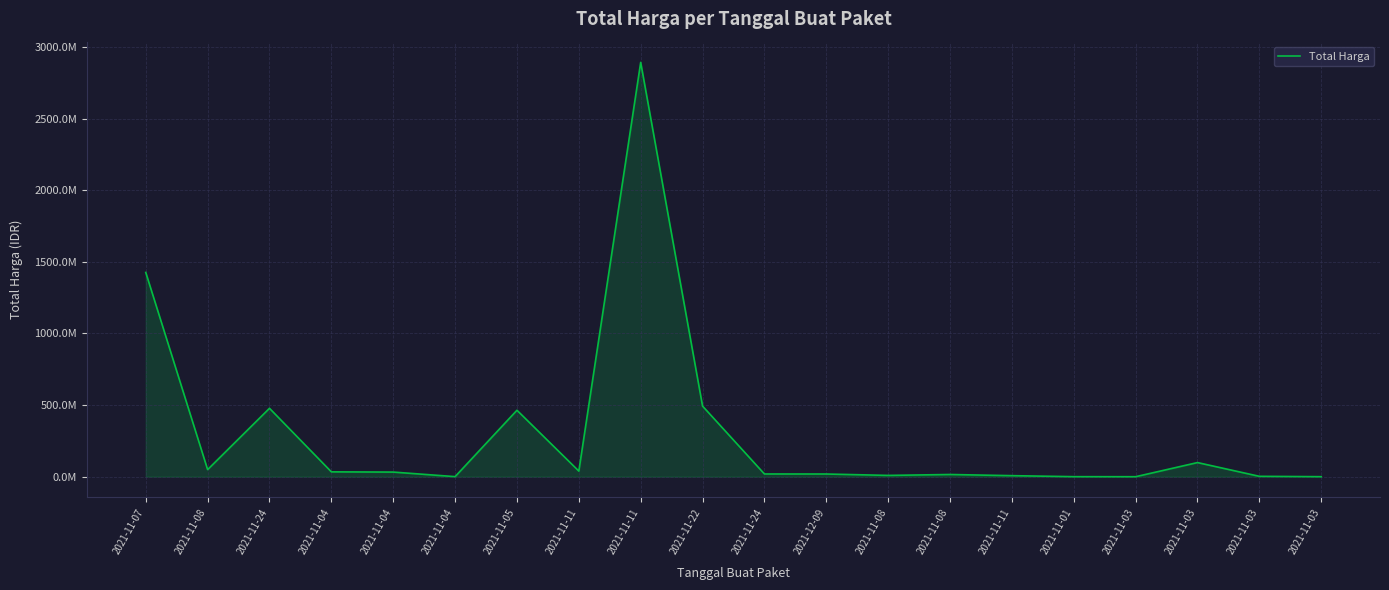

What is the difference between the second highest and second lowest values?

1425602900